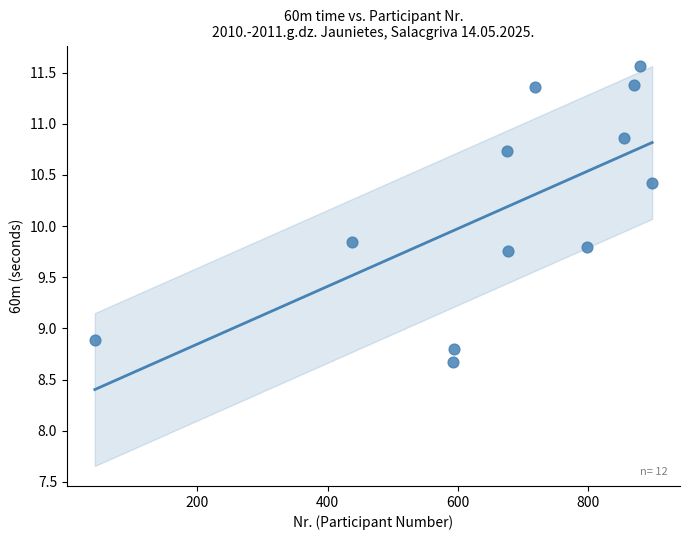

What is the average Y value?

10.2